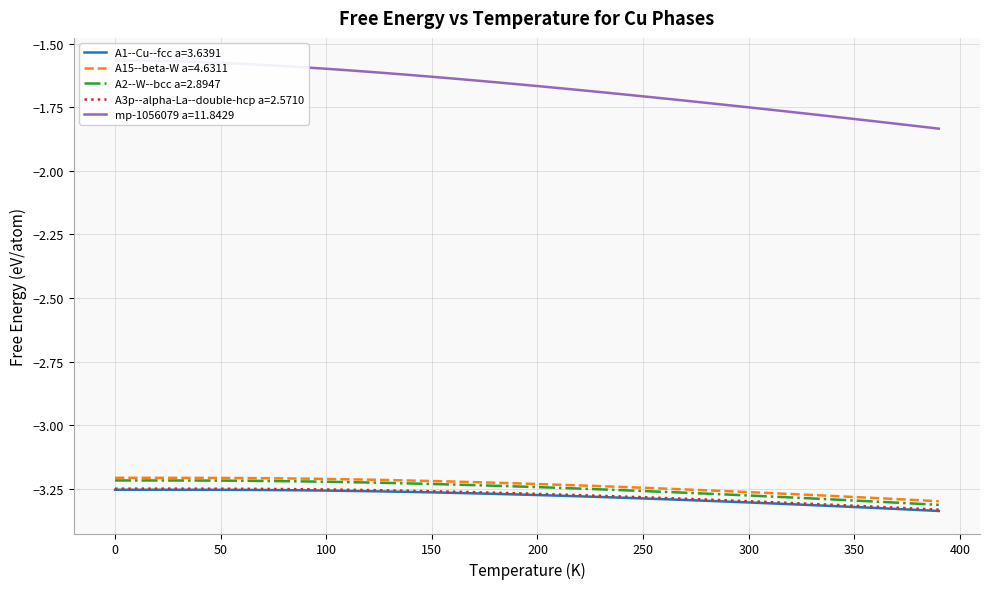

The A15--beta-W a=4.6311 series shows -5.0 at 250. True or false?

False